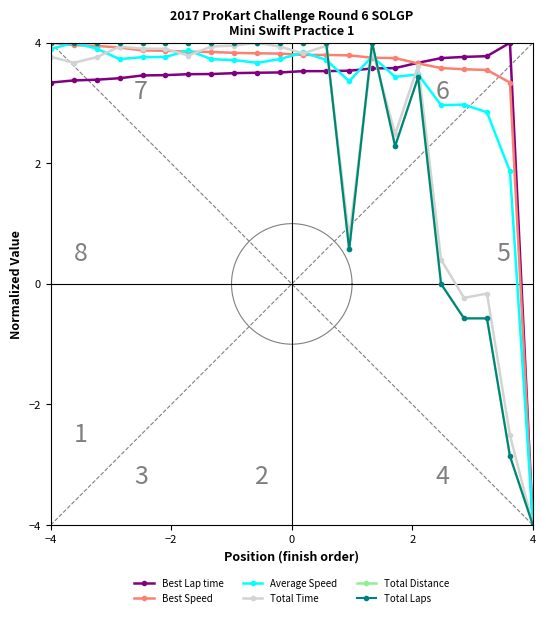

Which series has the widest spread of values?

Best Lap time